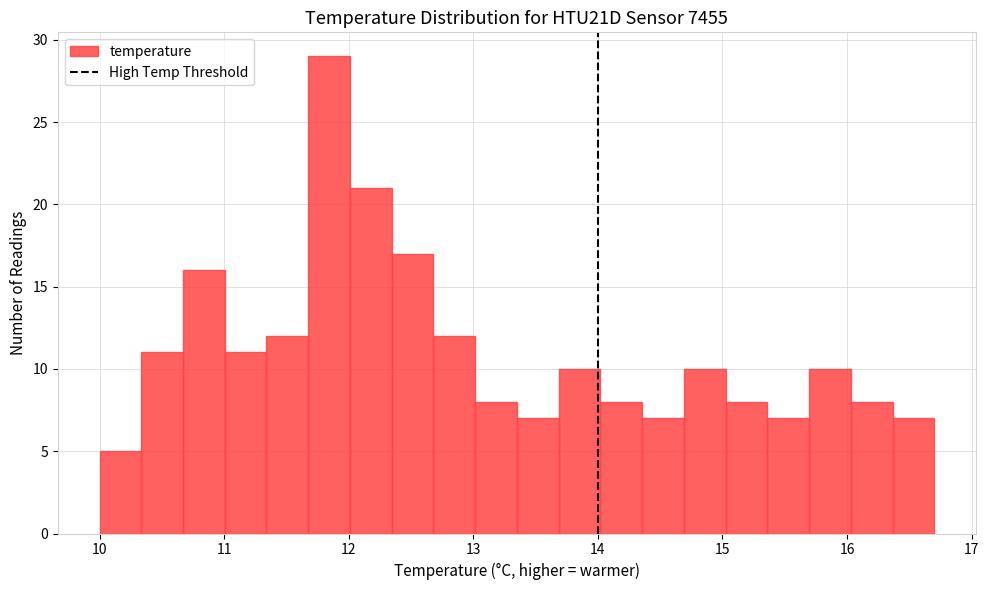

Read against the x-axis, roughly where is the centre of the tallest bar?

11.8